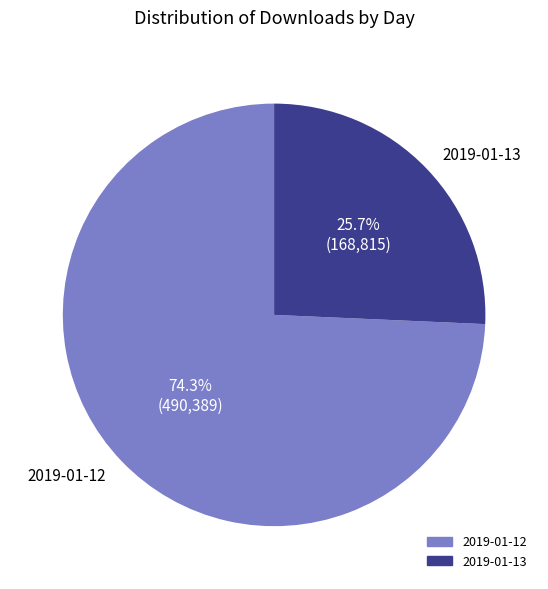

Count the number of slices in the pie.

2